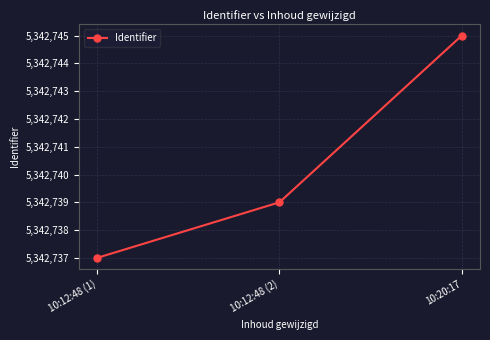

Reading left to right, transcribe all the data shown in this chart.

10:12:48 (1)=5342737	10:12:48 (2)=5342739	10:20:17=5342745